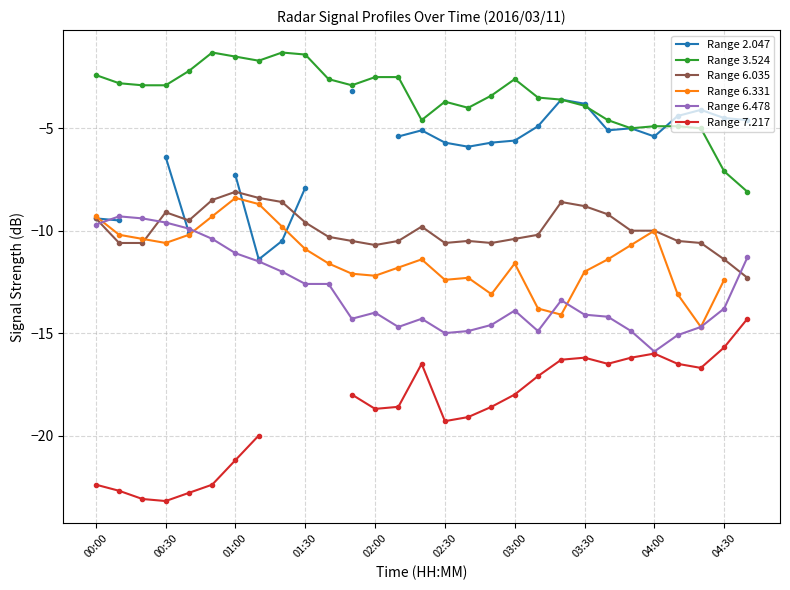

True or false: Range 6.478 has a value of -13.8 at 04:30.

True